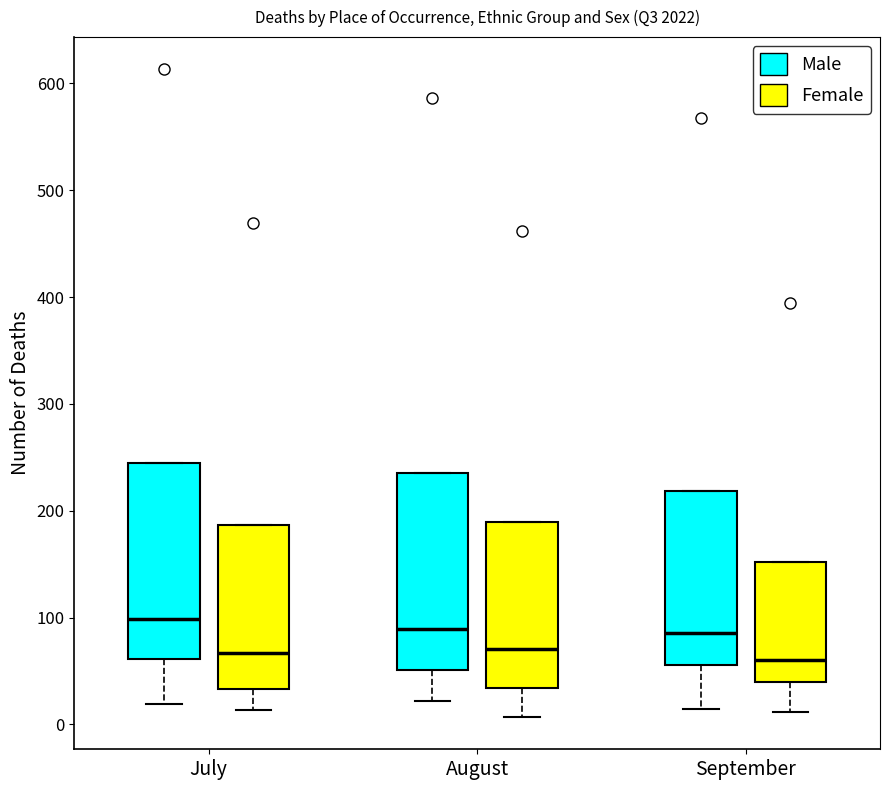

Reading left to right, read every box against the y-axis: the position of its median line, the range the box covers, and the ends of its whiskers. The values are not printed on the chart, so give them approximately, as read against the axis.

July (Male): median 100, box 60 to 240, whiskers 20 to 240
July (Female): median 70, box 30 to 190, whiskers 10 to 190
August (Male): median 90, box 50 to 240, whiskers 20 to 240
August (Female): median 70, box 30 to 190, whiskers 10 to 190
September (Male): median 90, box 60 to 220, whiskers 10 to 220
September (Female): median 60, box 40 to 150, whiskers 10 to 150